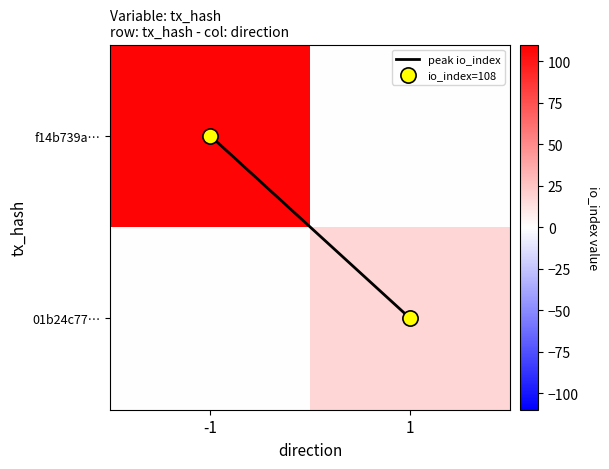

Rank the series by their average value, from lowest to highest.

peak io_index, 01b24c77…, f14b739a…